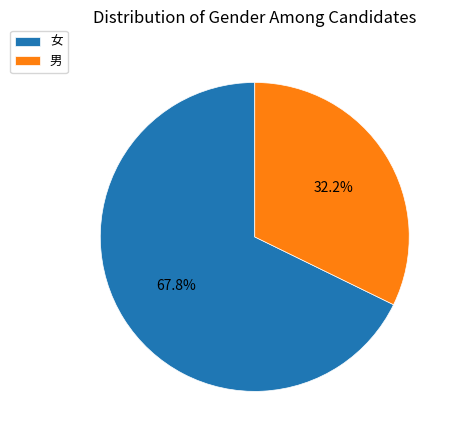

Is it true that 女 is 68% of the pie?

True